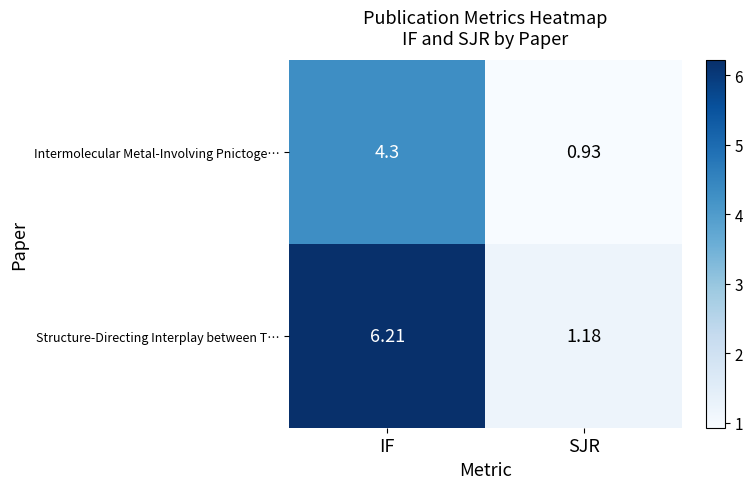

Which category has the lowest value across all series?

SJR